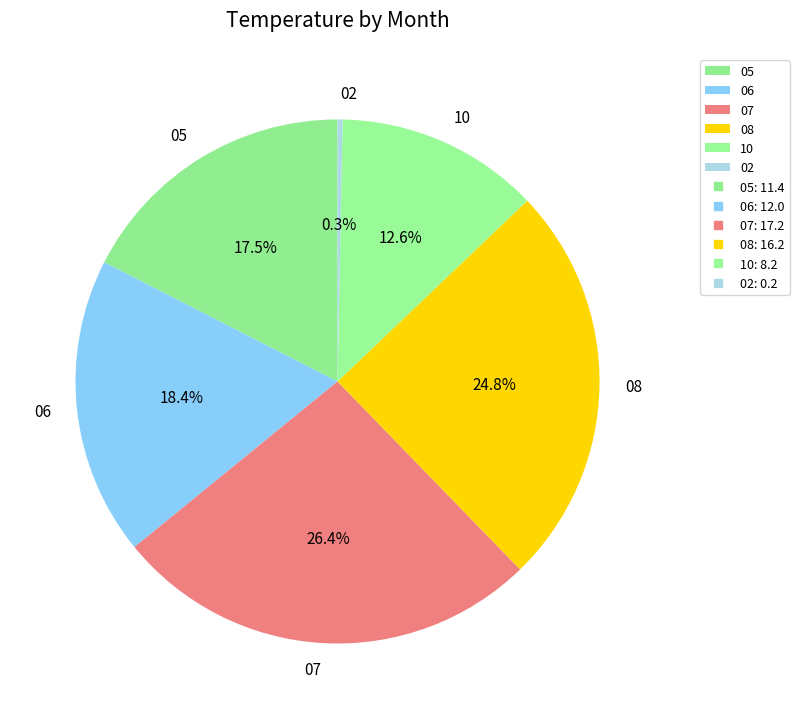

Combined, what portion of the pie is 05 and 02?

17.8%